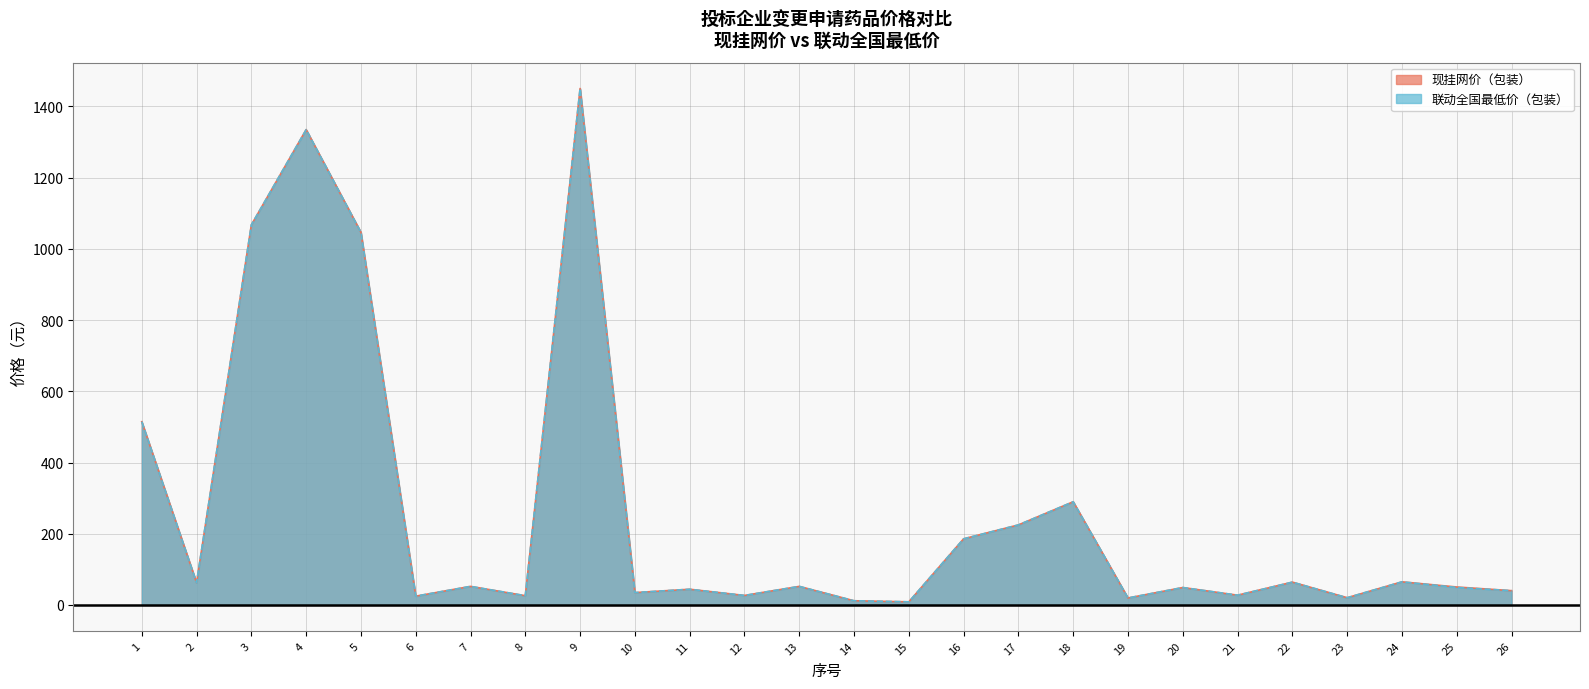

True or false: 现挂网价（包装） and 联动全国最低价（包装） intersect in this chart.

False